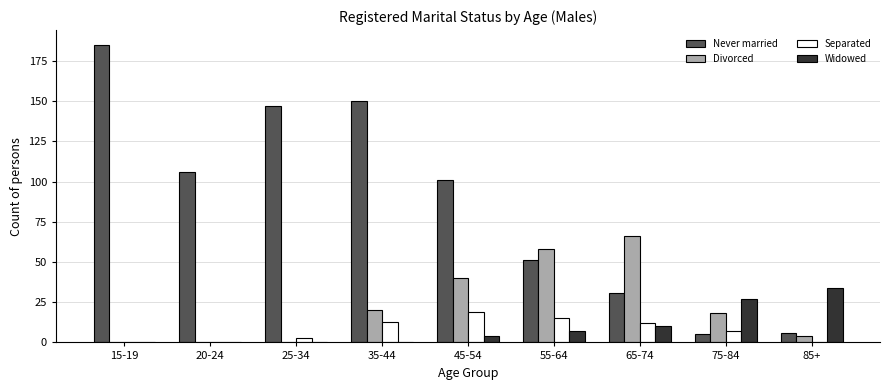

Count the number of categories in the chart.

9